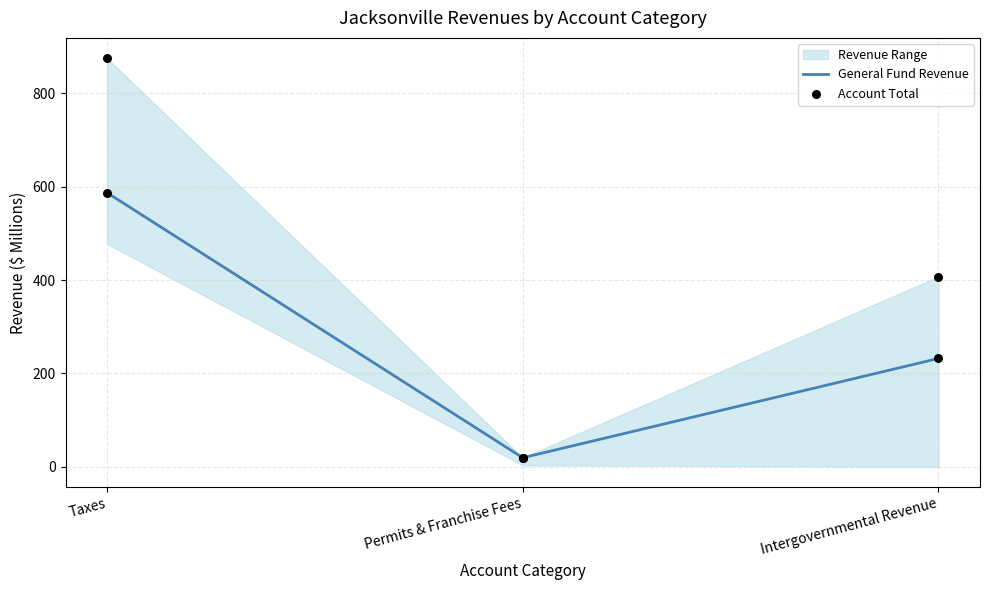

Which series has the largest total across all categories?

Account Total